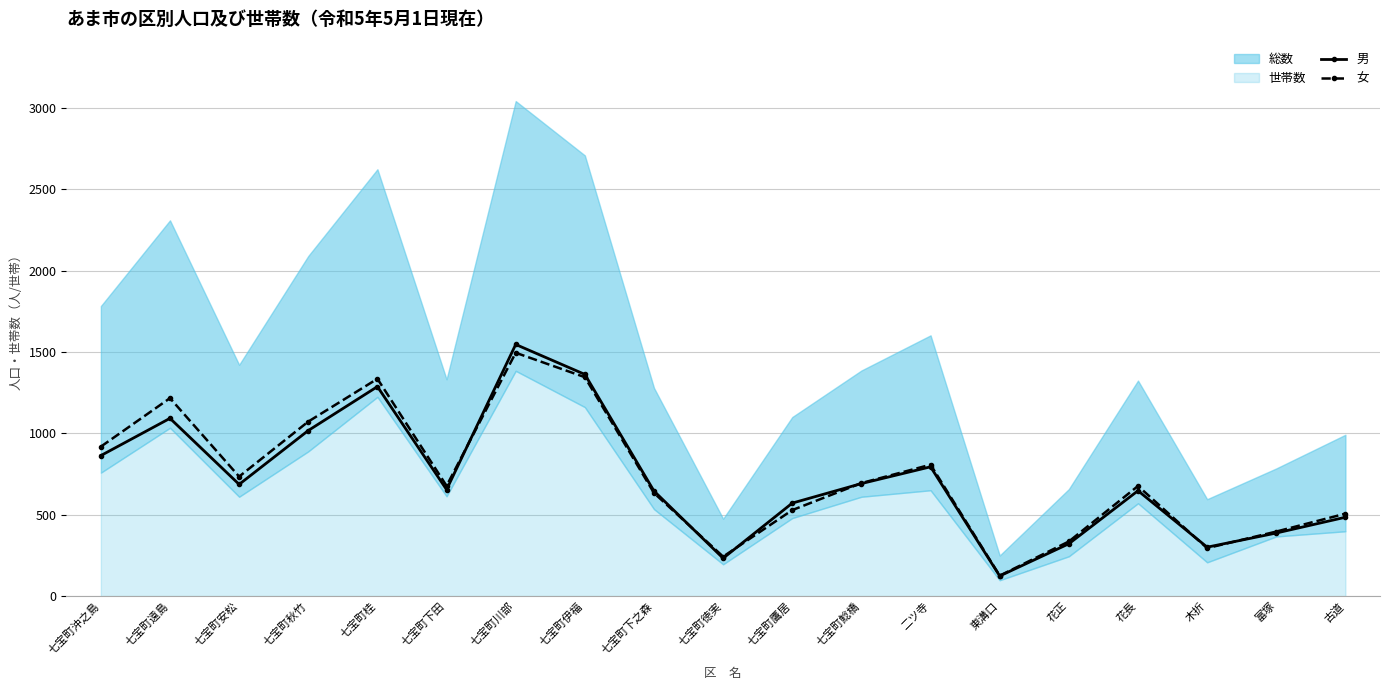

At which category does 男 reach its first local peak?

七宝町遠島